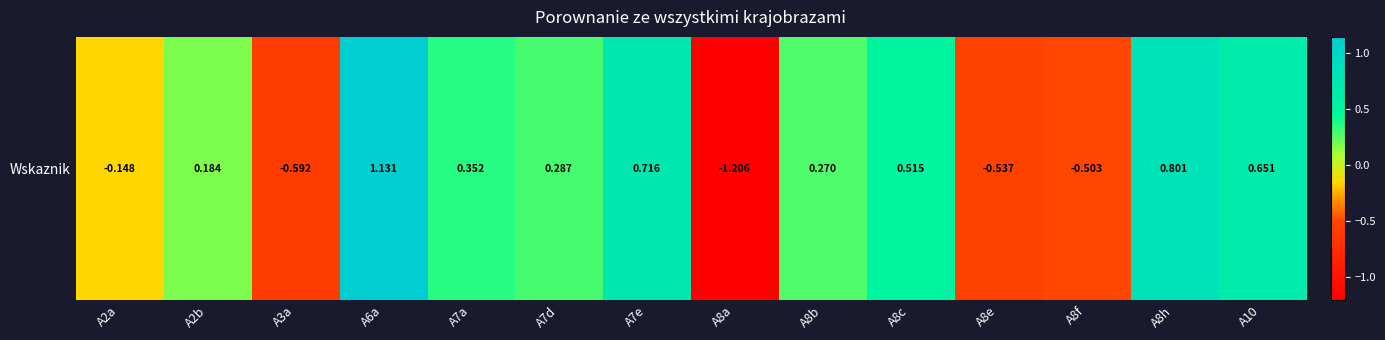

What is the difference between the values at A7e and A8a?

1.9